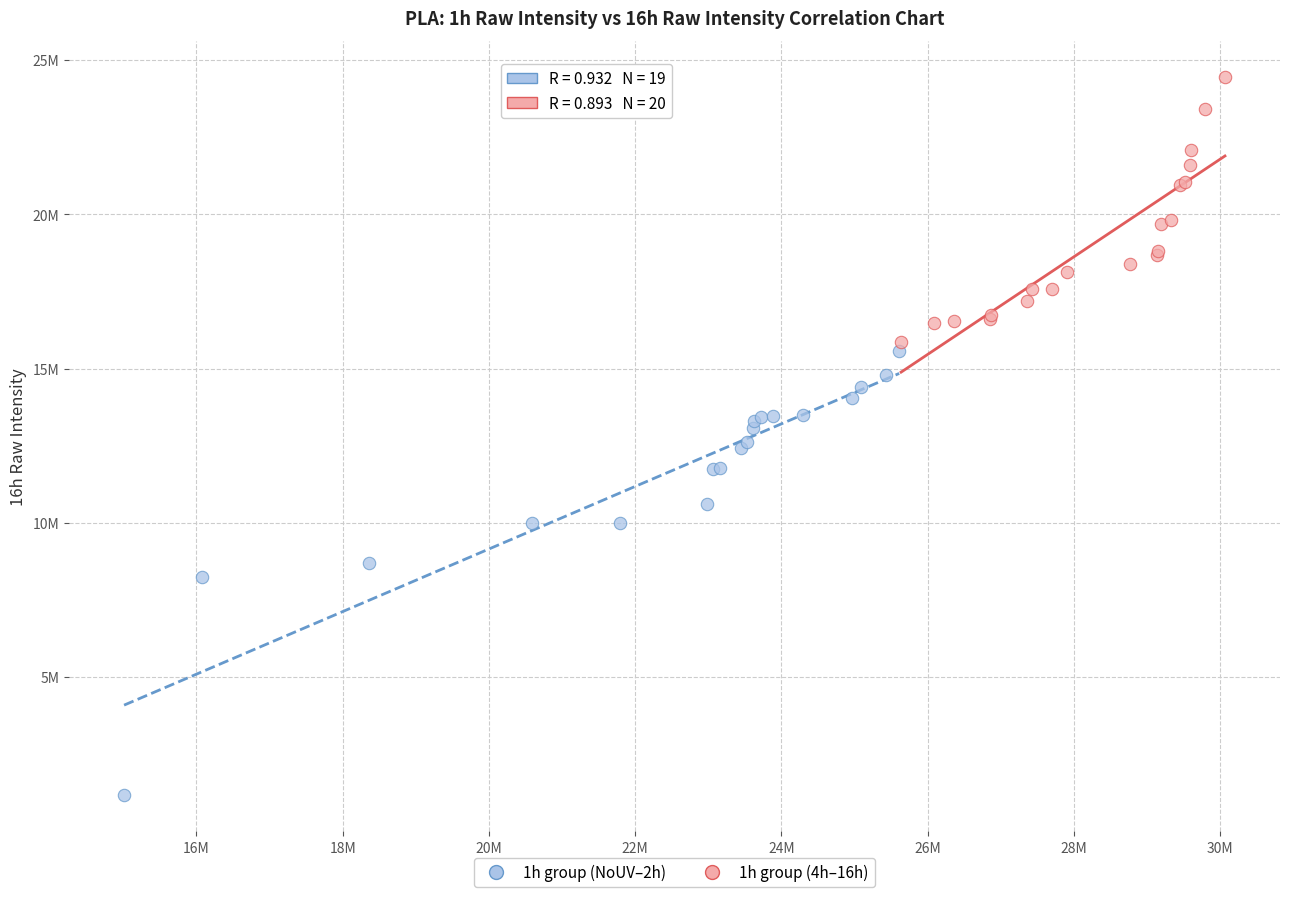

What are all the series names shown in the legend?

1h group (NoUV–2h), 1h group (4h–16h)